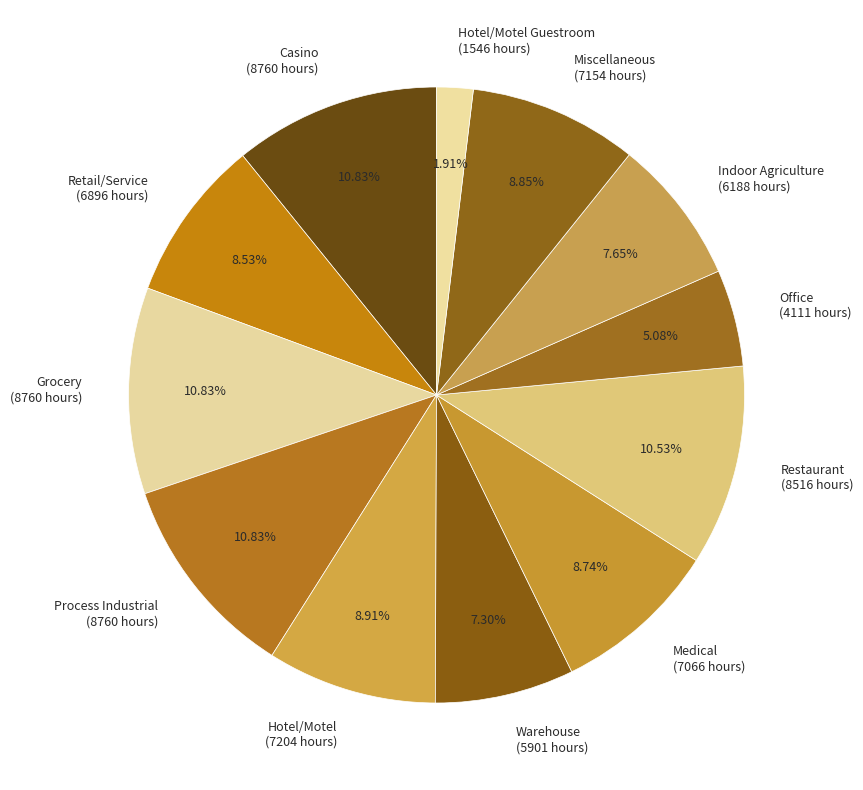

Combined, do Office (4111 hours) and Casino (8760 hours) account for over 50%?

No